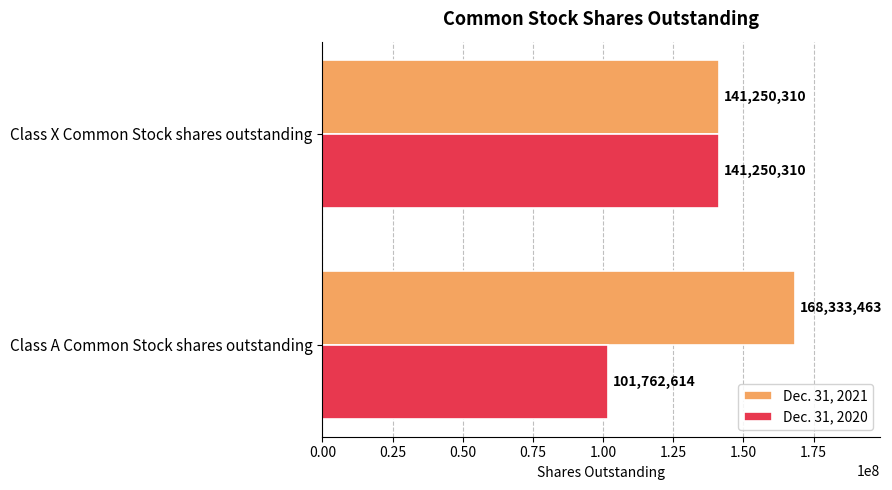

How many data points does each series have?

2